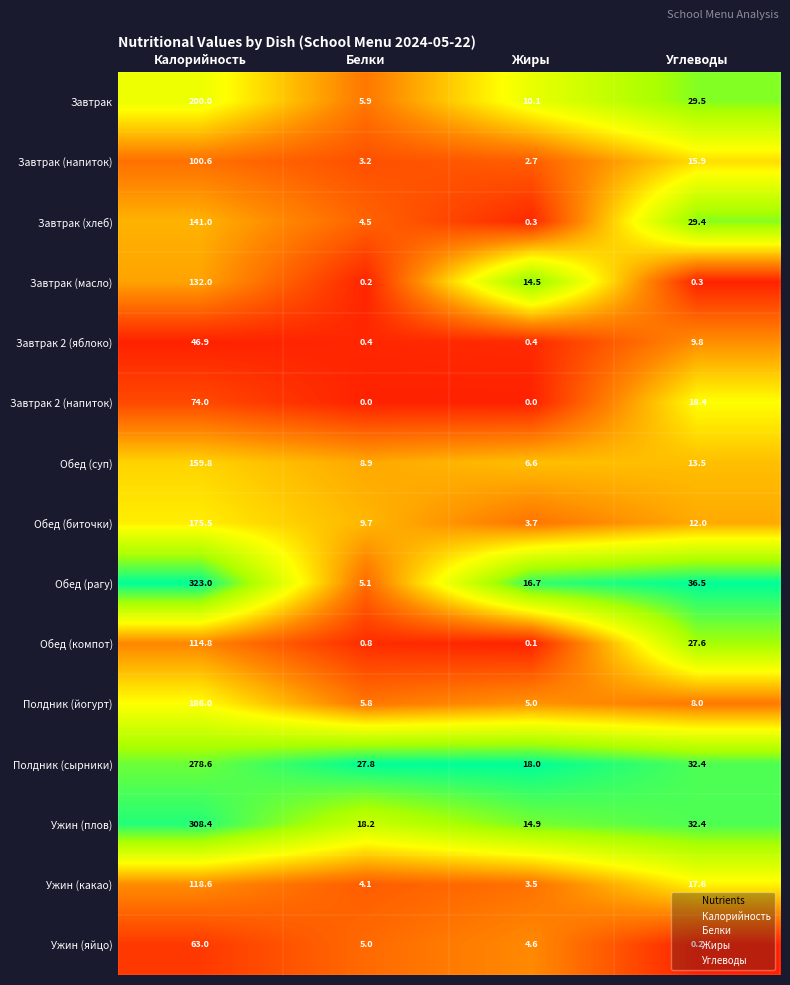

At Калорийность, list the series in order from largest to smallest.

Обед (рагу), Ужин (плов), Полдник (сырники), Завтрак, Полдник (йогурт), Обед (биточки), Обед (суп), Завтрак (хлеб), Завтрак (масло), Ужин (какао), Обед (компот), Завтрак (напиток), Завтрак 2 (напиток), Ужин (яйцо), Завтрак 2 (яблоко)